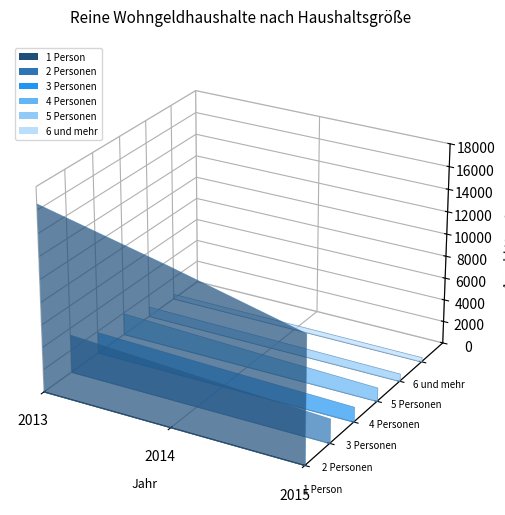

Reading right to left, extract all data points from this chart.

1 Person: 11271	14012	16565
2 Personen: 2187	2786	3422
3 Personen: 1363	1609	1925
4 Personen: 1247	1572	1969
5 Personen: 702	816	916
6 und mehr: 426	450	462